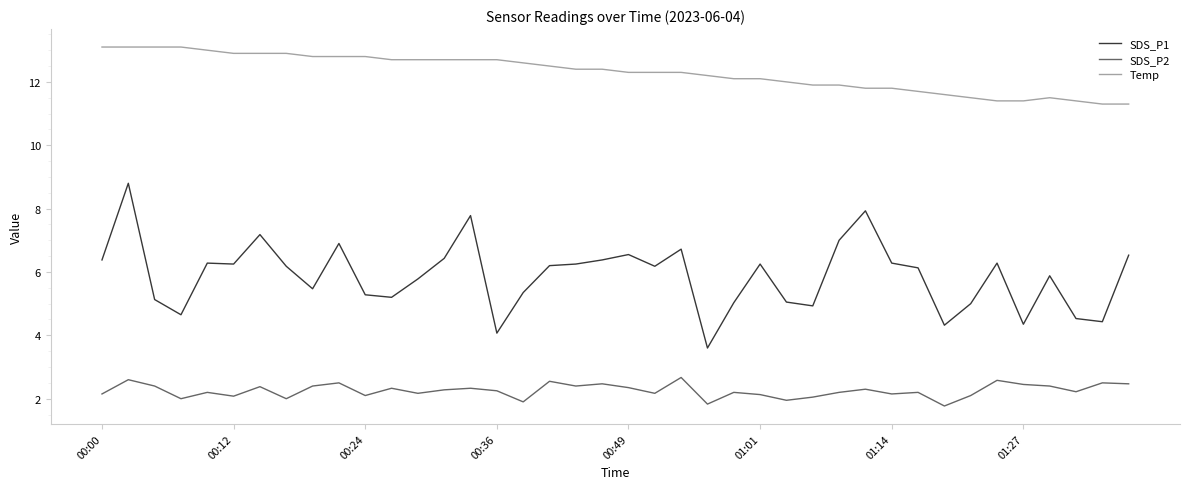

What are all the series names shown in the legend?

SDS_P1, SDS_P2, Temp